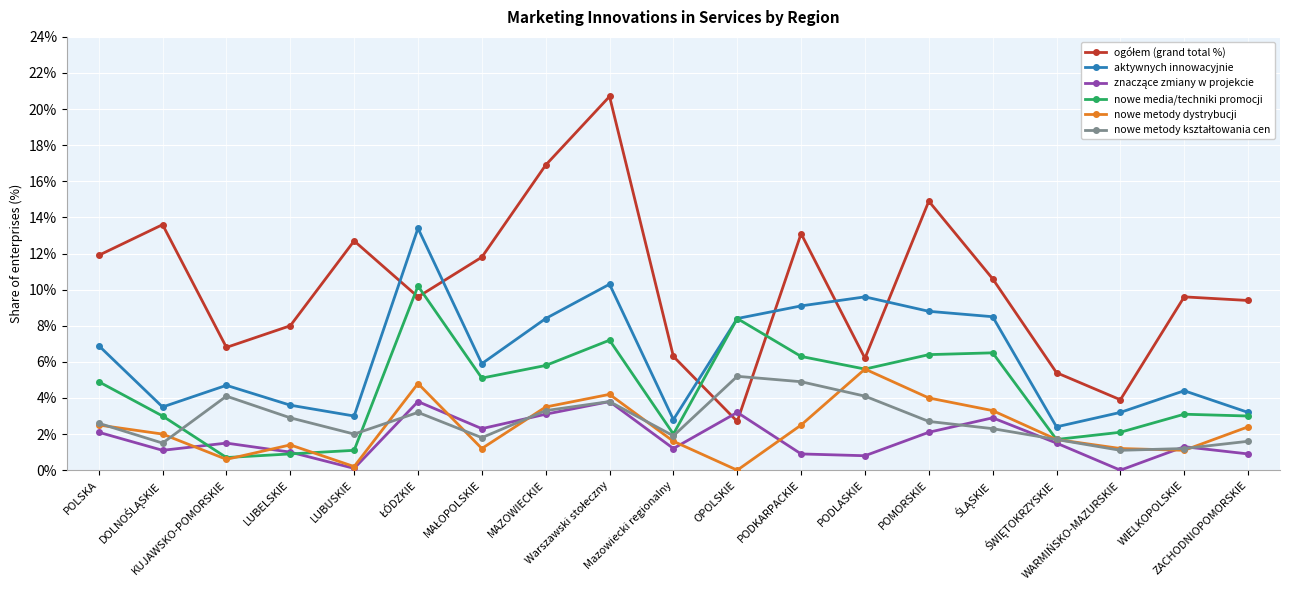

What is the maximum value shown in the chart?

20.7